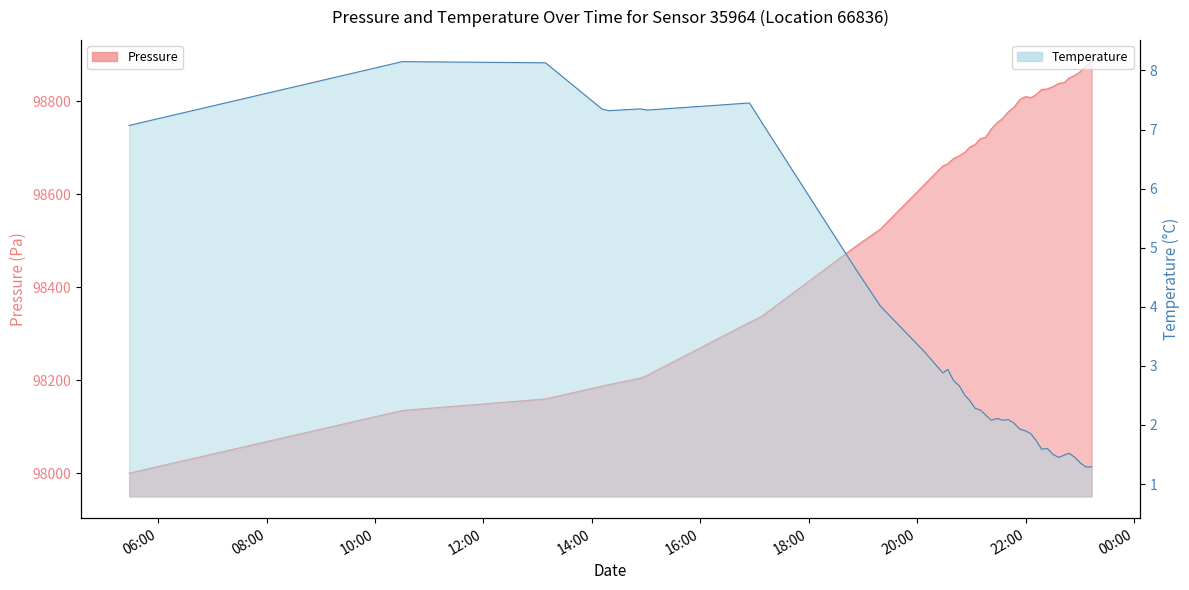

True or false: pressure and temperature cross at least once.

False